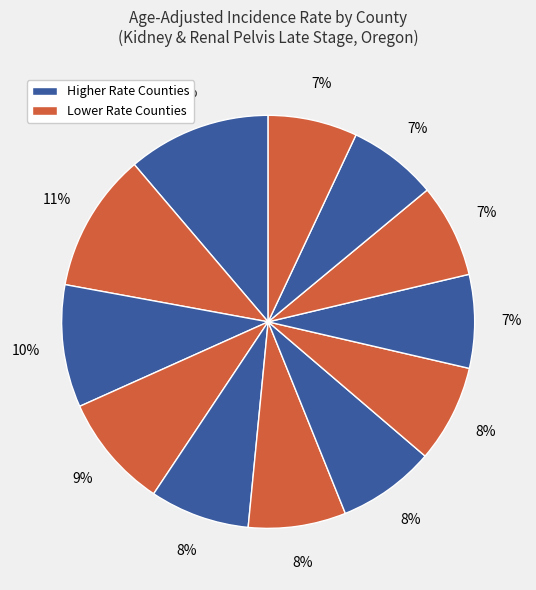

Does any single category account for the majority?

No